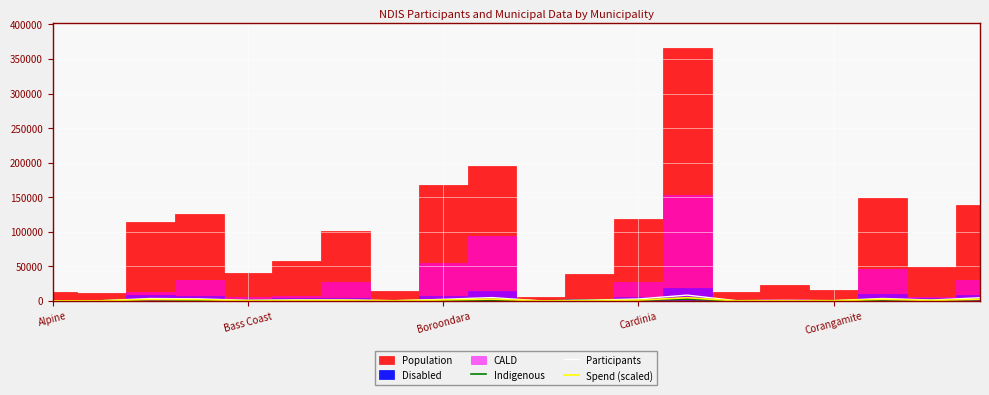

What is the minimum value for Indigenous?

92.0